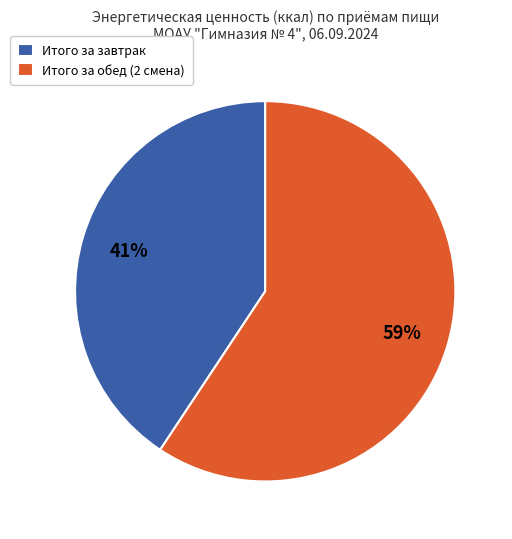

Do Итого за завтрак and Итого за обед (2 смена) together represent more than half of the pie?

Yes